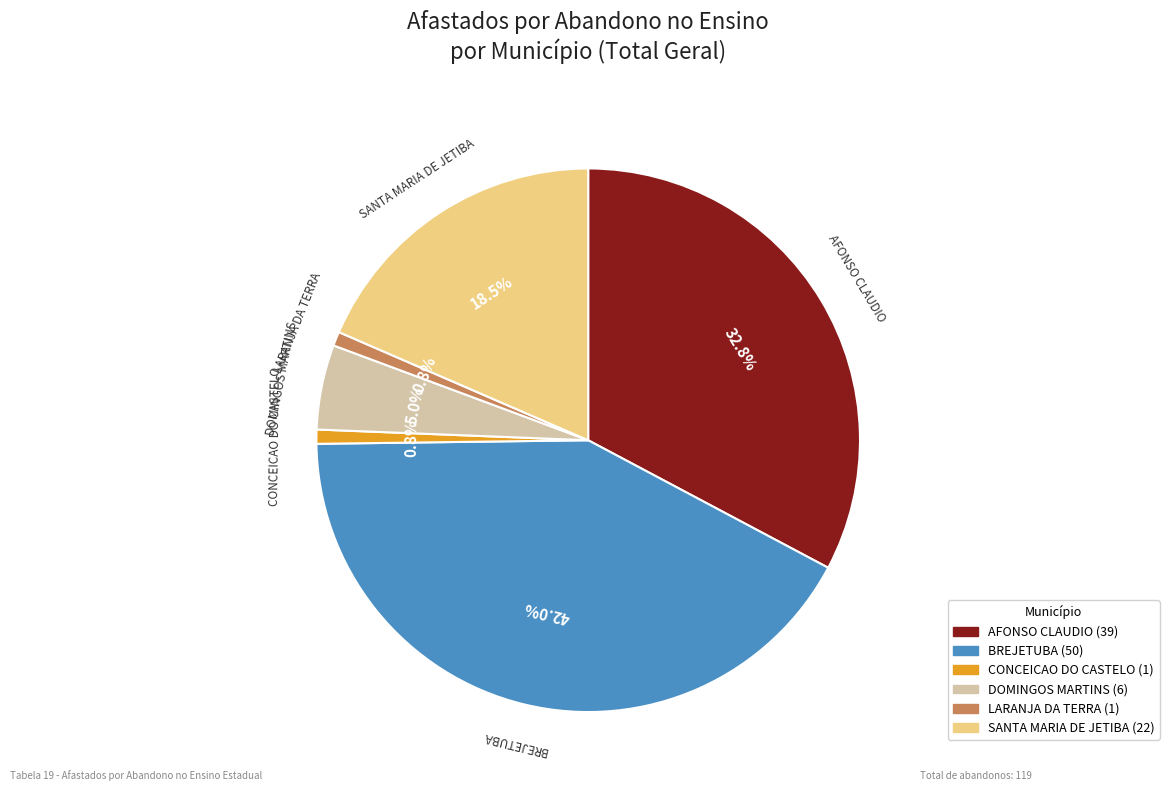

Do LARANJA DA TERRA and CONCEICAO DO CASTELO together represent more than half of the pie?

No